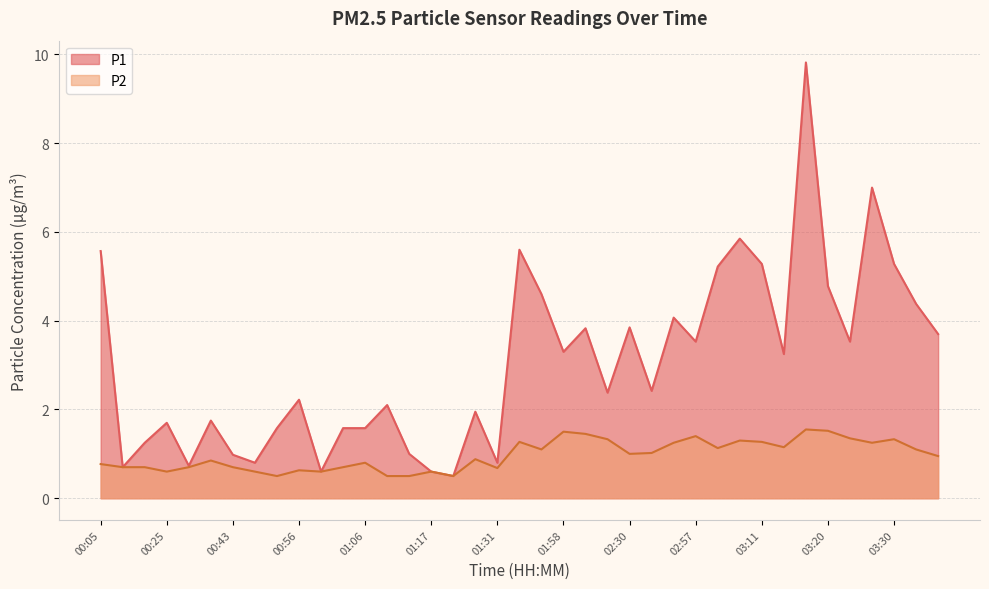

Which series has the largest range (max minus min)?

P1